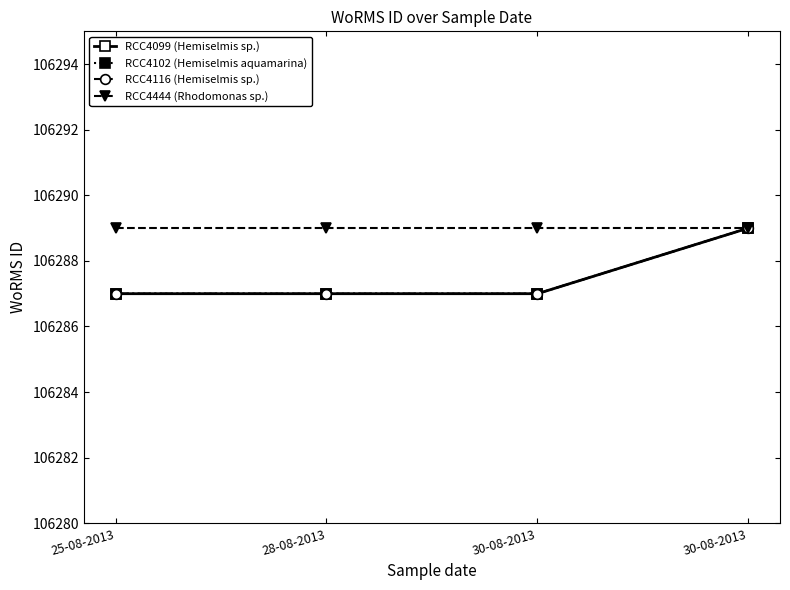

True or false: RCC4099 (Hemiselmis sp.) and RCC4102 (Hemiselmis aquamarina) intersect in this chart.

False